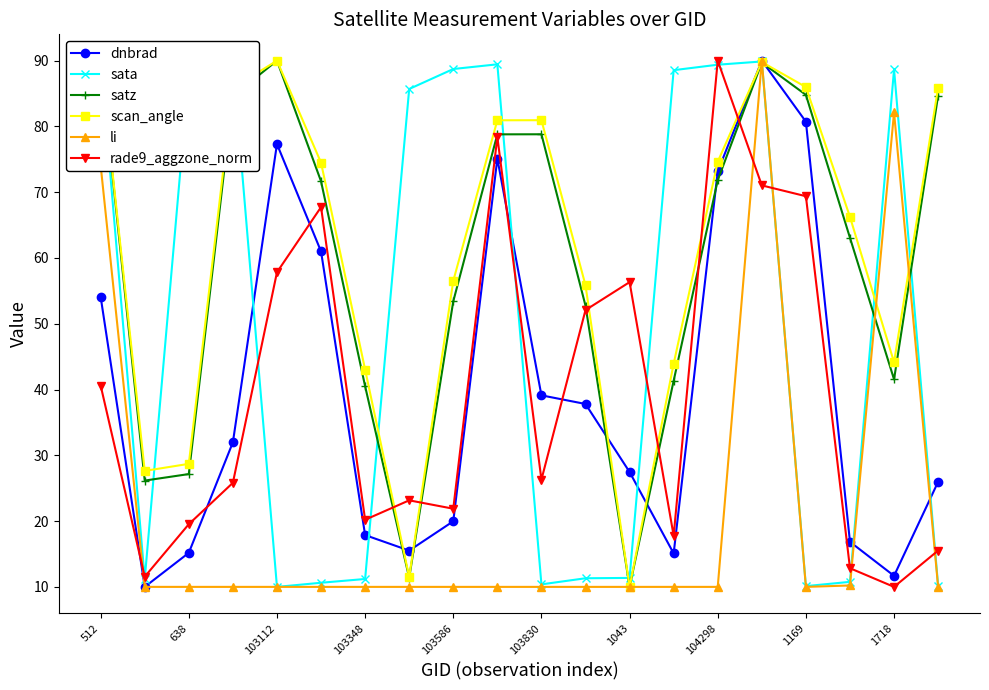

In satz, how many points are lower than both neighbors (excluding endpoints)?

4